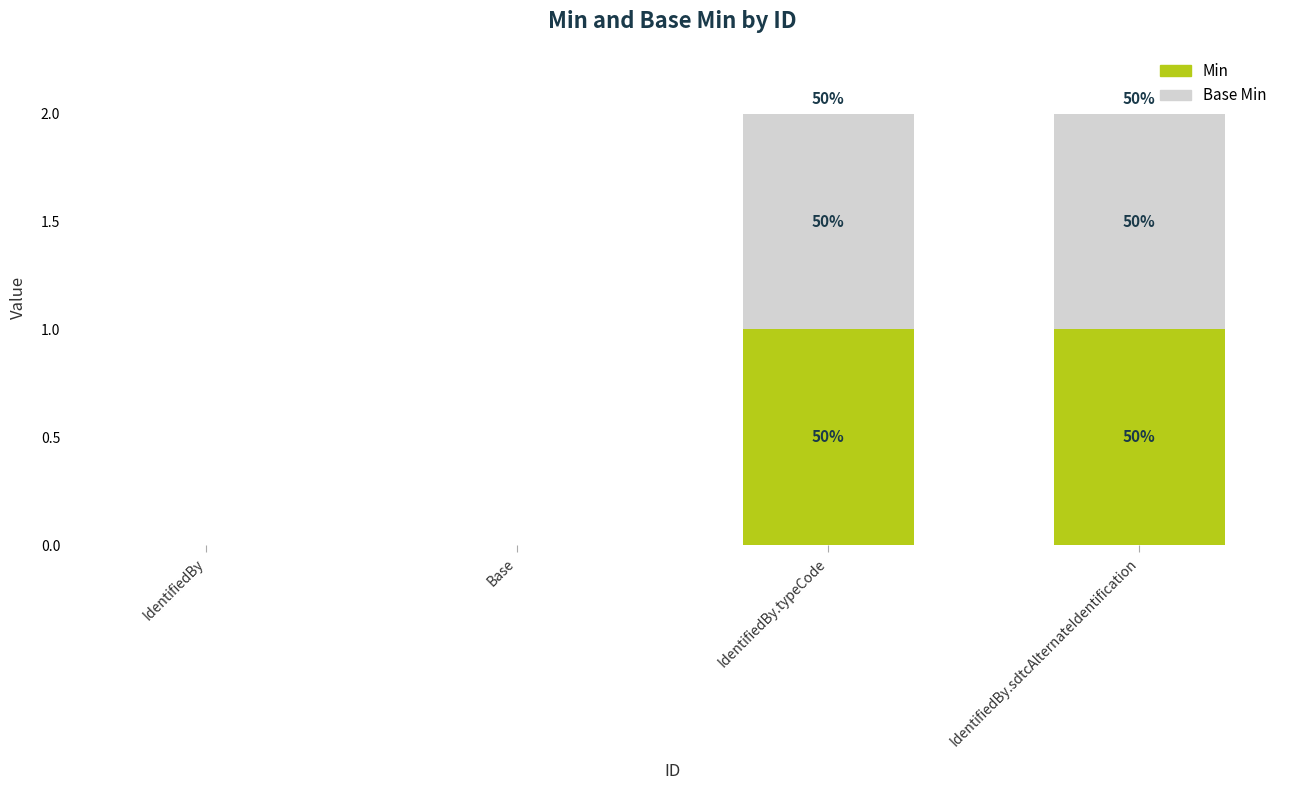

Are the bars horizontal?

No